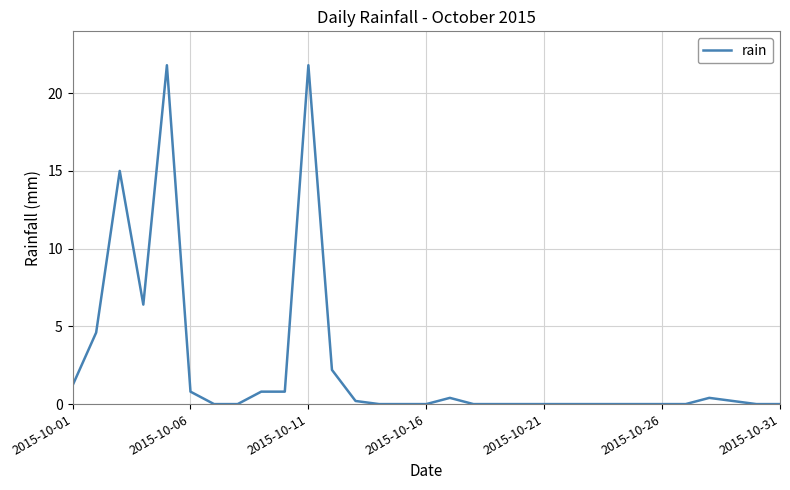

What is the difference between the maximum and minimum values?

21.8